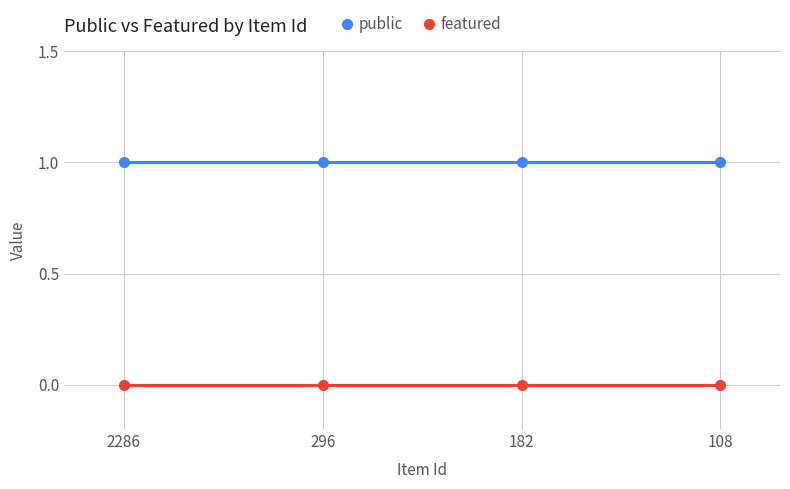

Is the value of featured at 2286 greater than the value of public at 2286?

No